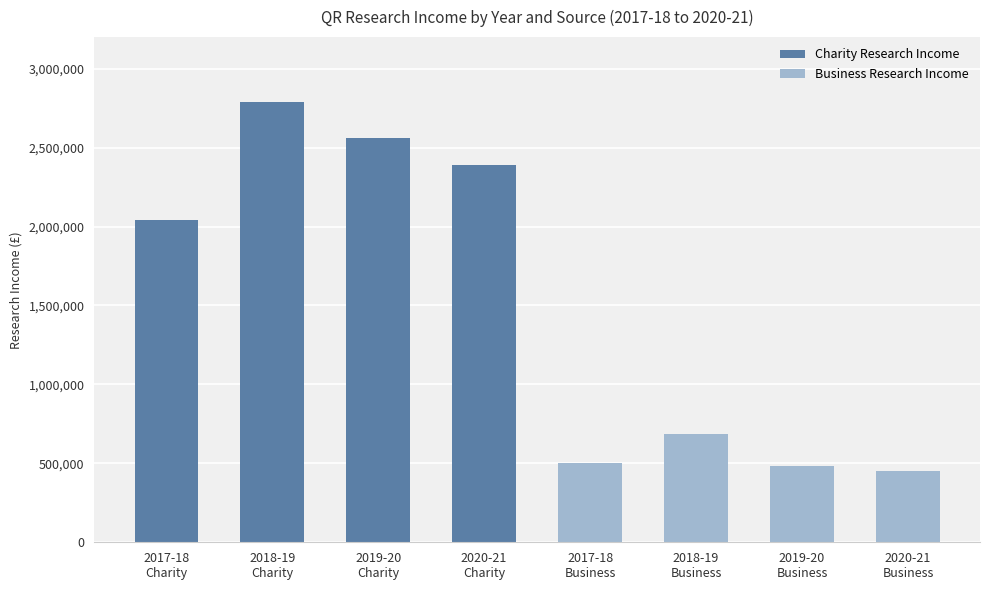

What is the ratio of the value at 2020-21
Business to the value at 2019-20
Charity?

0.2